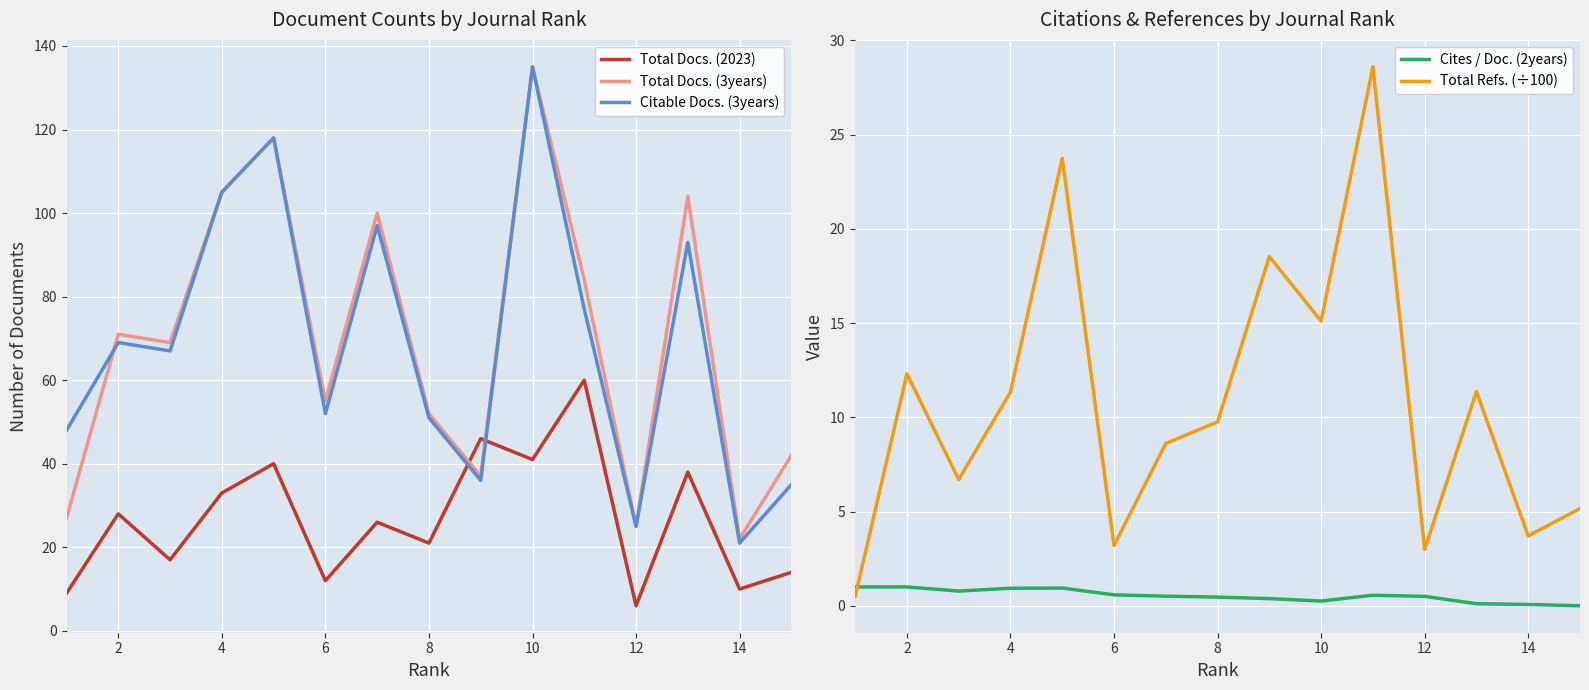

How many interior local peaks does the Total Docs. (3years) series have?

5